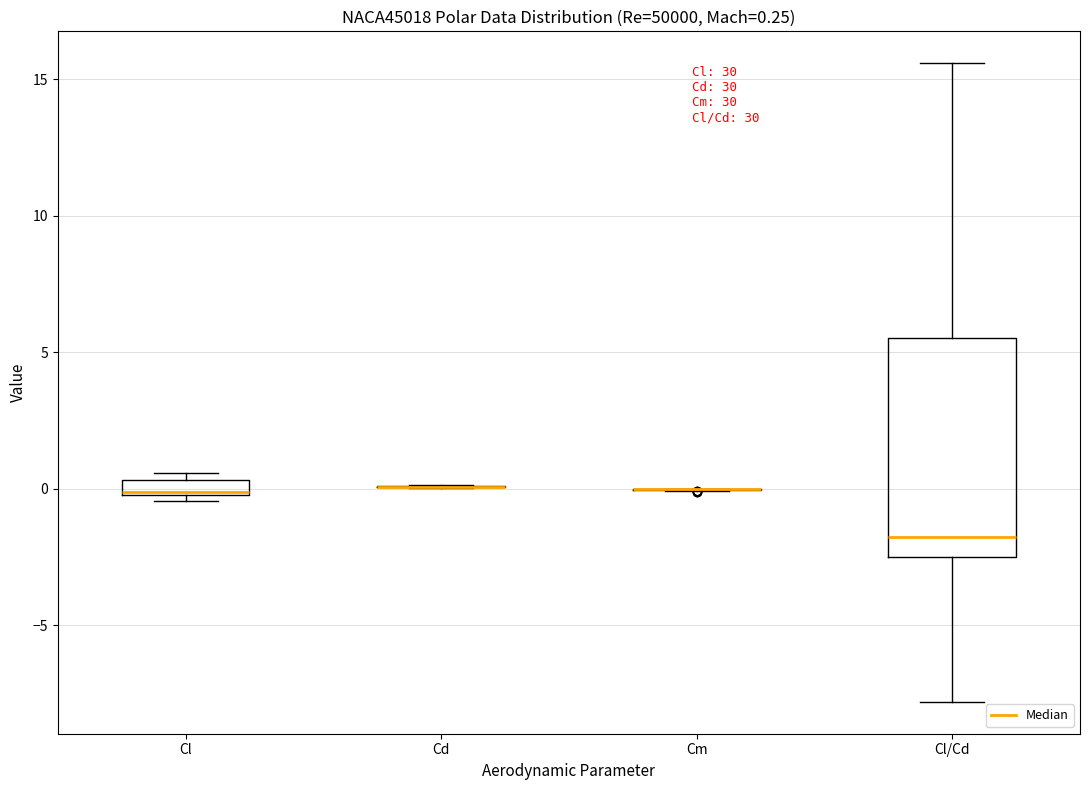

Comparing the boxes themselves (not the whiskers), which one is the tallest?

Cl/Cd